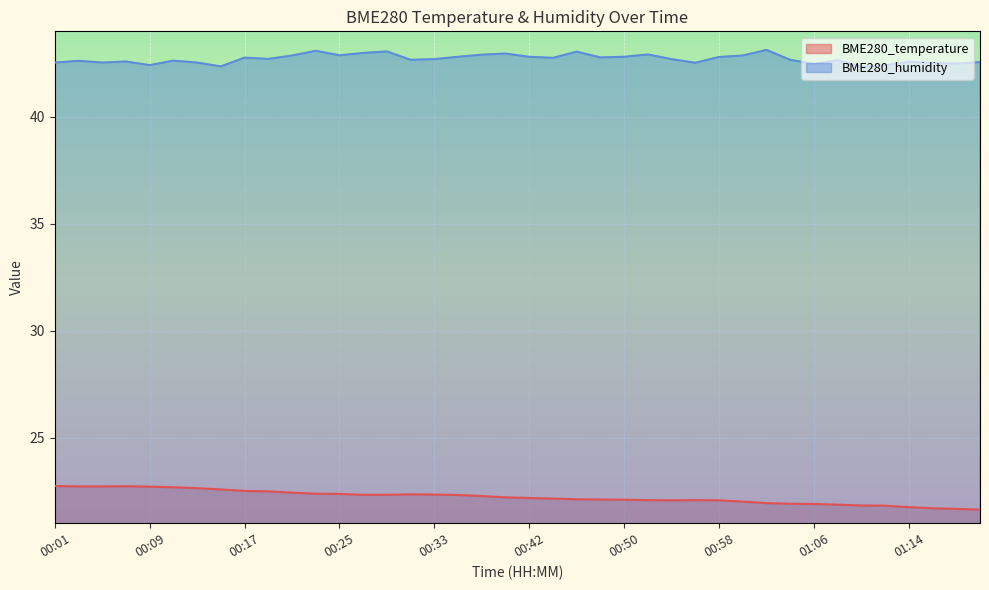

True or false: BME280_humidity and BME280_temperature cross at least once.

False